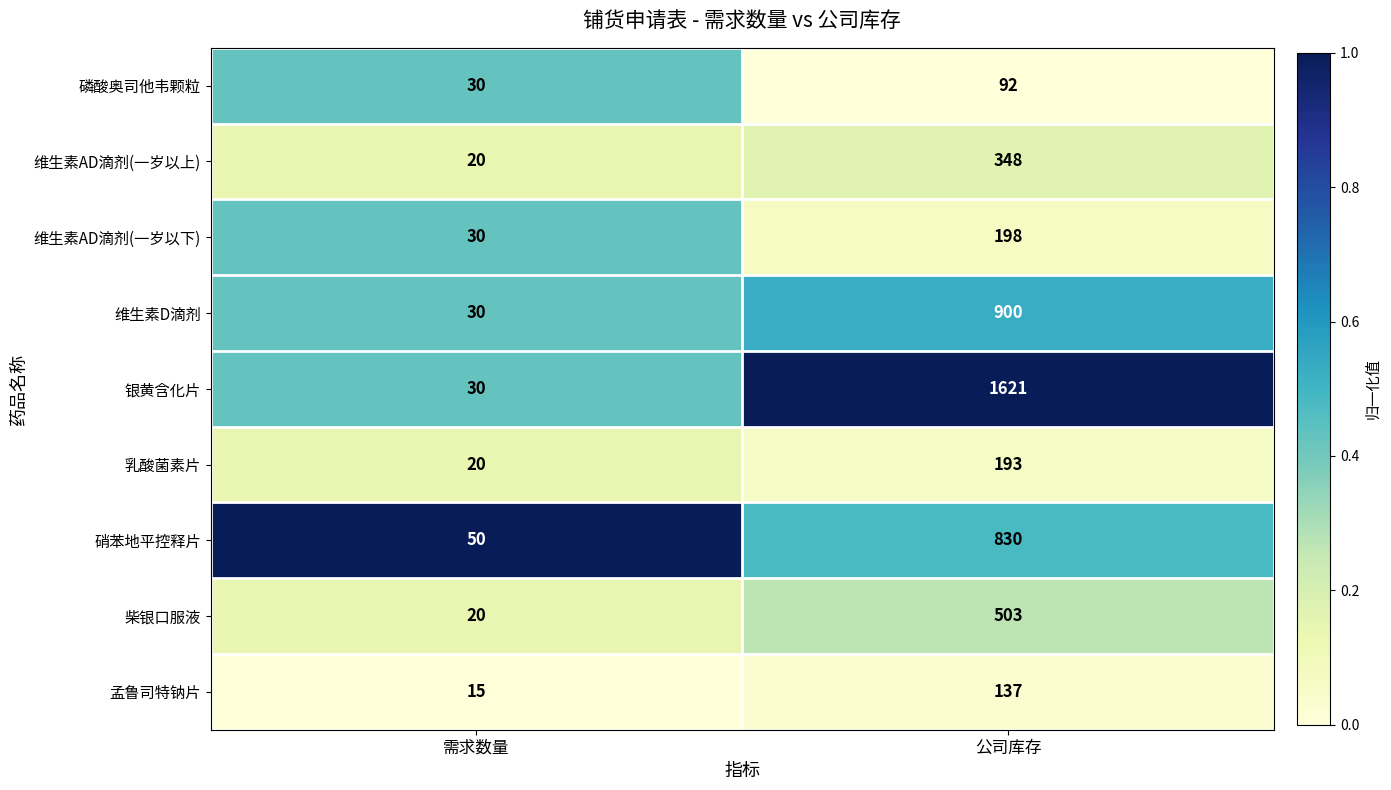

What is the sum of the 维生素AD滴剂(一岁以上) values at 公司库存 and 需求数量?

368